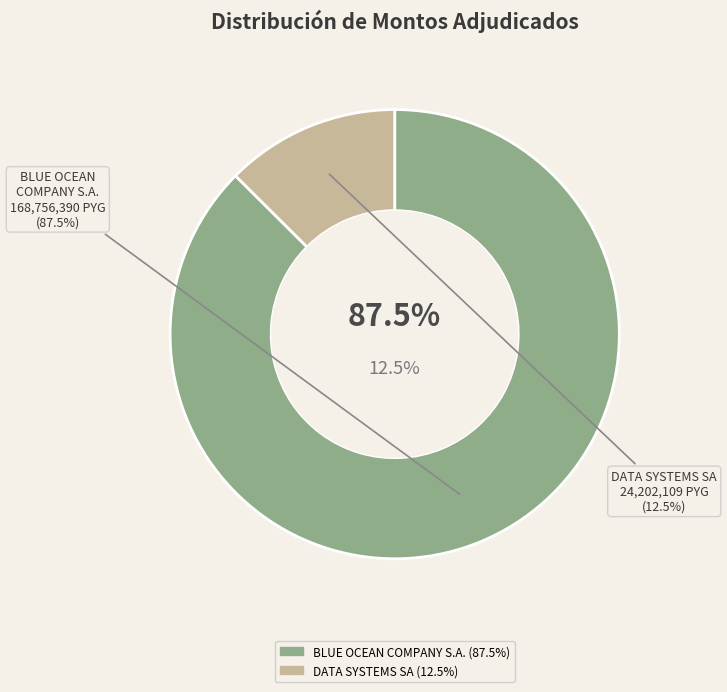

What percentage is the BLUE OCEAN COMPANY S.A. slice, to the nearest percent?

87%